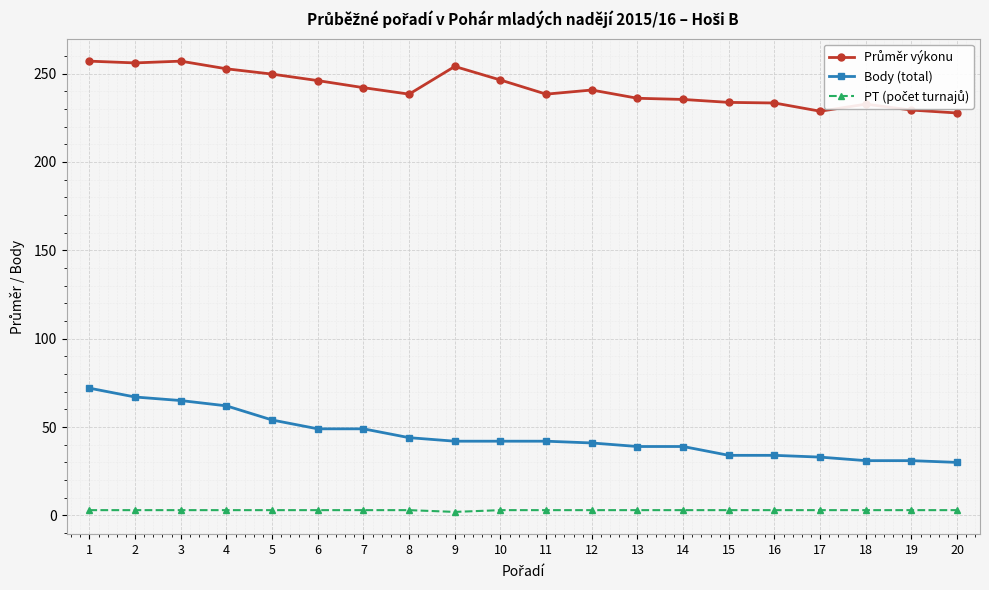

The value of Body (total) at 15 is 34.0. True or false?

True